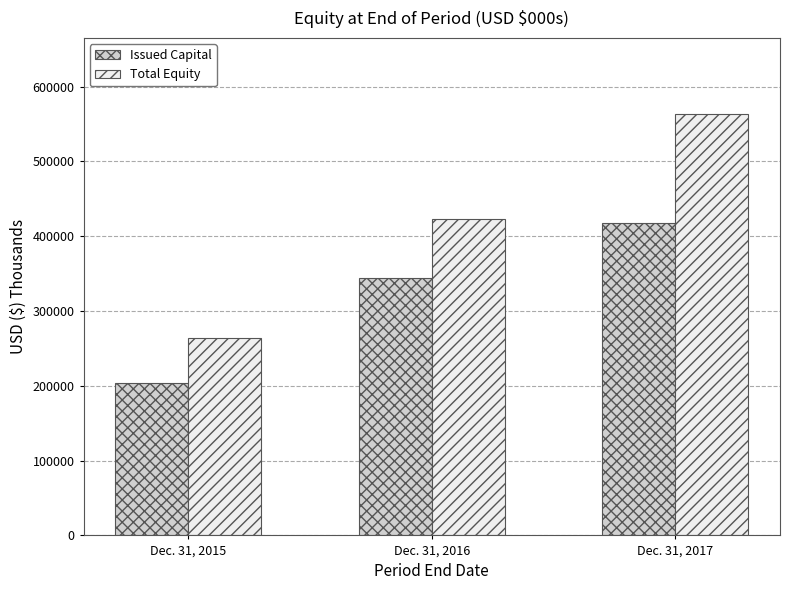

At which category does the chart reach its minimum across all series?

Dec. 31, 2015